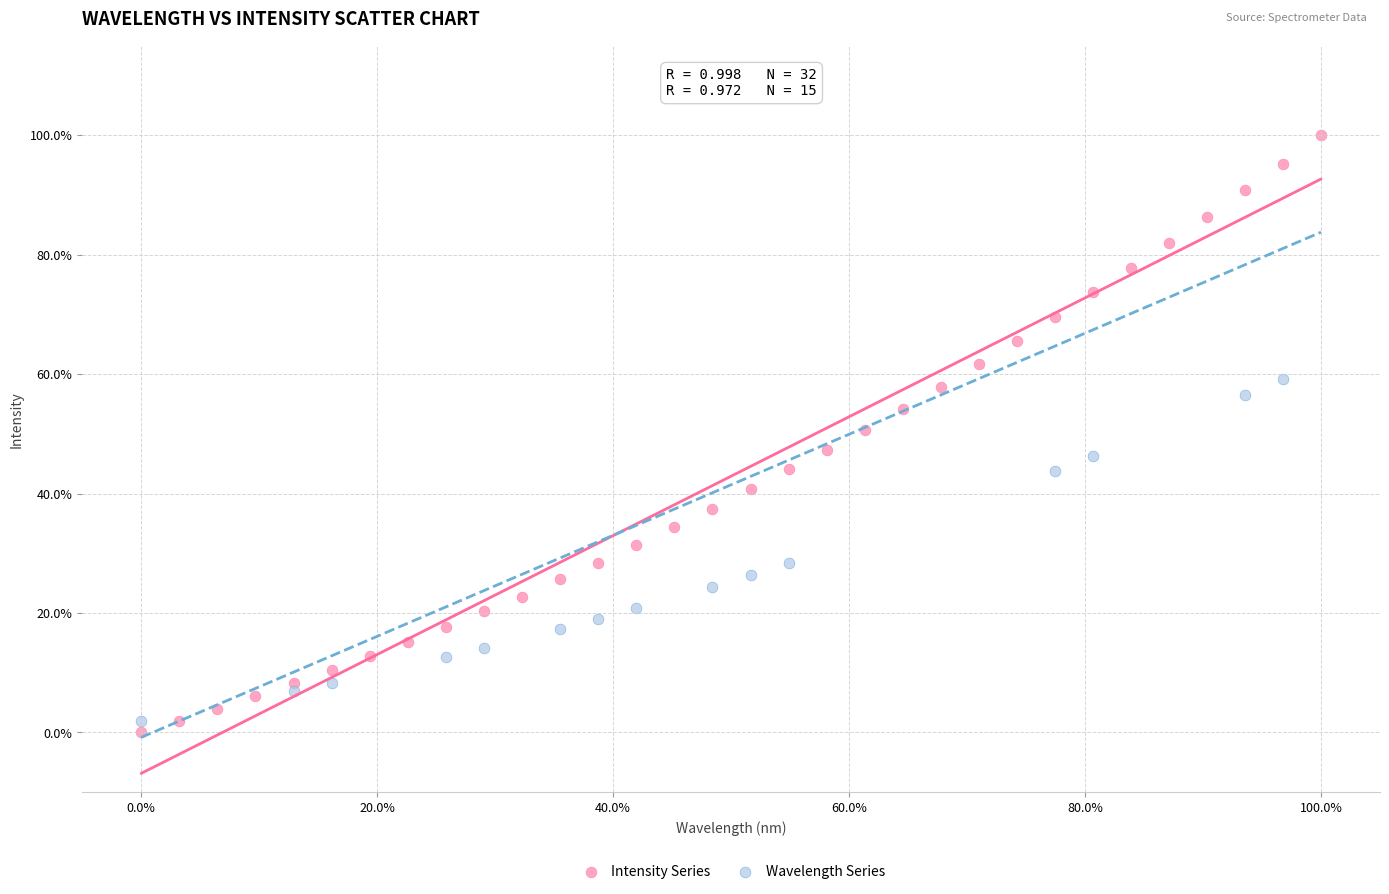

Which series contains the highest Y value?

Intensity Series